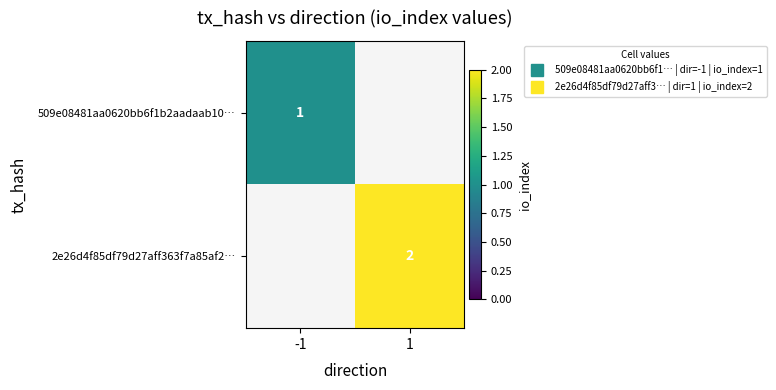

Which category has the lowest value in the 2e26d4f85df79d27aff363f7a85af2… series?

-1